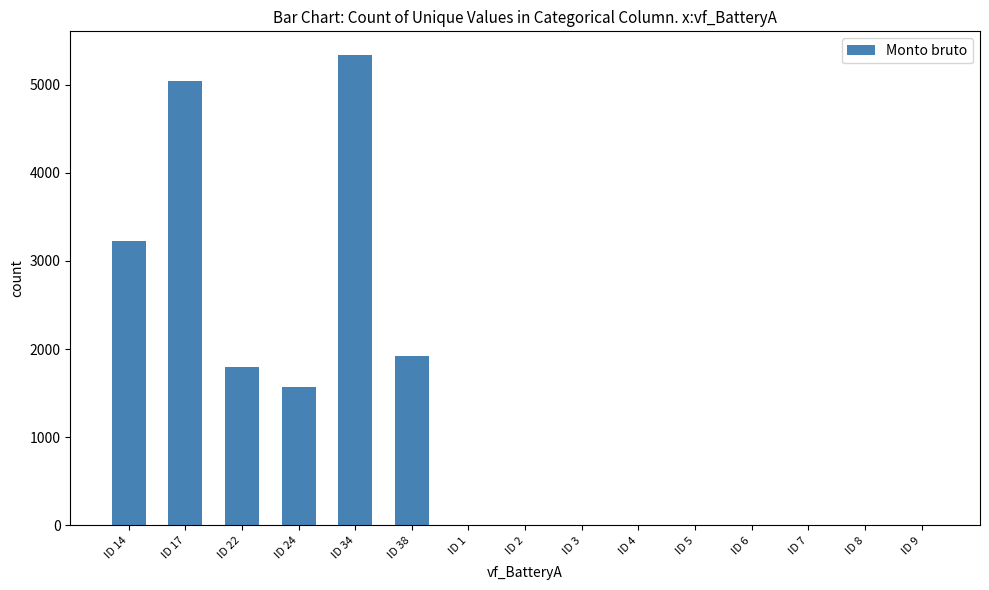

Is it true that the value at ID 9 is 0.0?

True